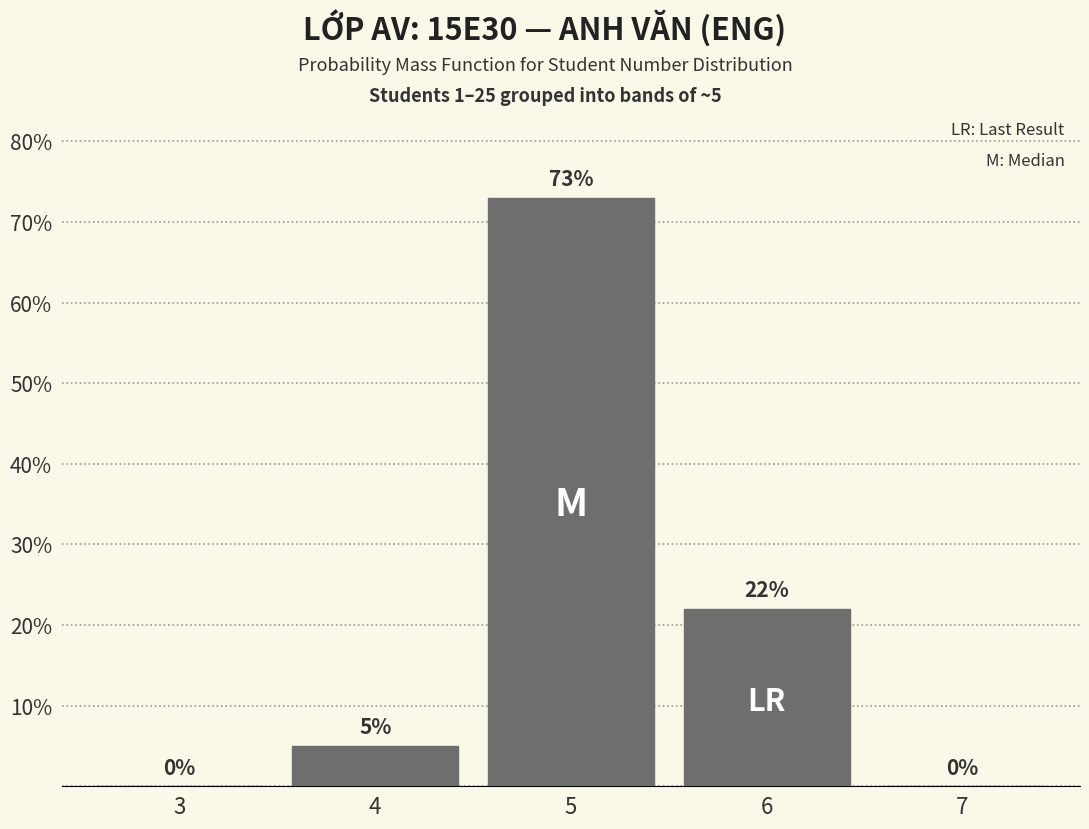

Reading left to right, transcribe all the data shown in this chart.

3=0	4=5	5=73	6=22	7=0